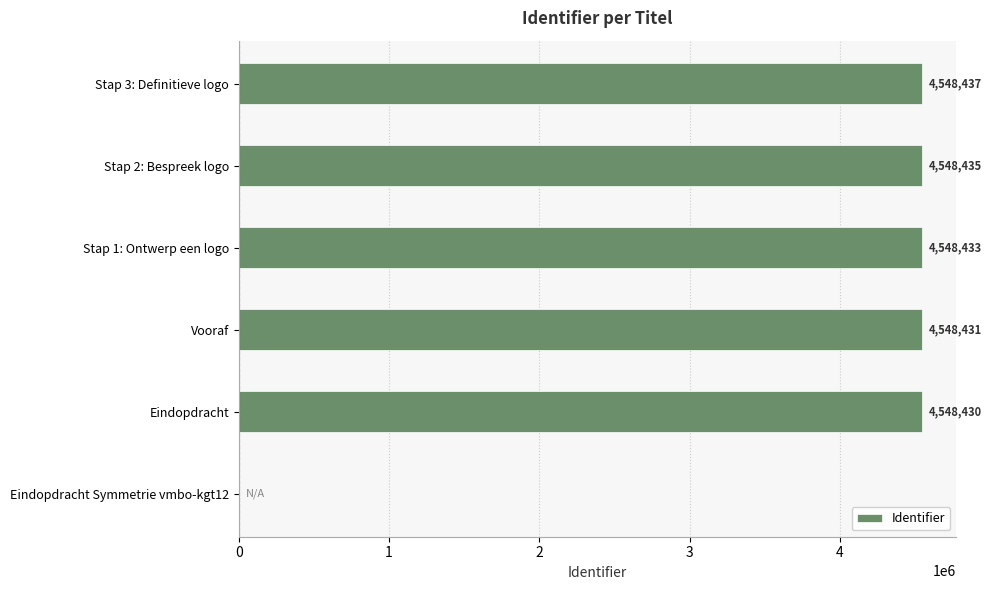

Reading top to bottom, transcribe all the data shown in this chart.

Stap 3: Definitieve logo=4548437	Stap 2: Bespreek logo=4548435	Stap 1: Ontwerp een logo=4548433	Vooraf=4548431	Eindopdracht=4548430	Eindopdracht Symmetrie vmbo-kgt12=0